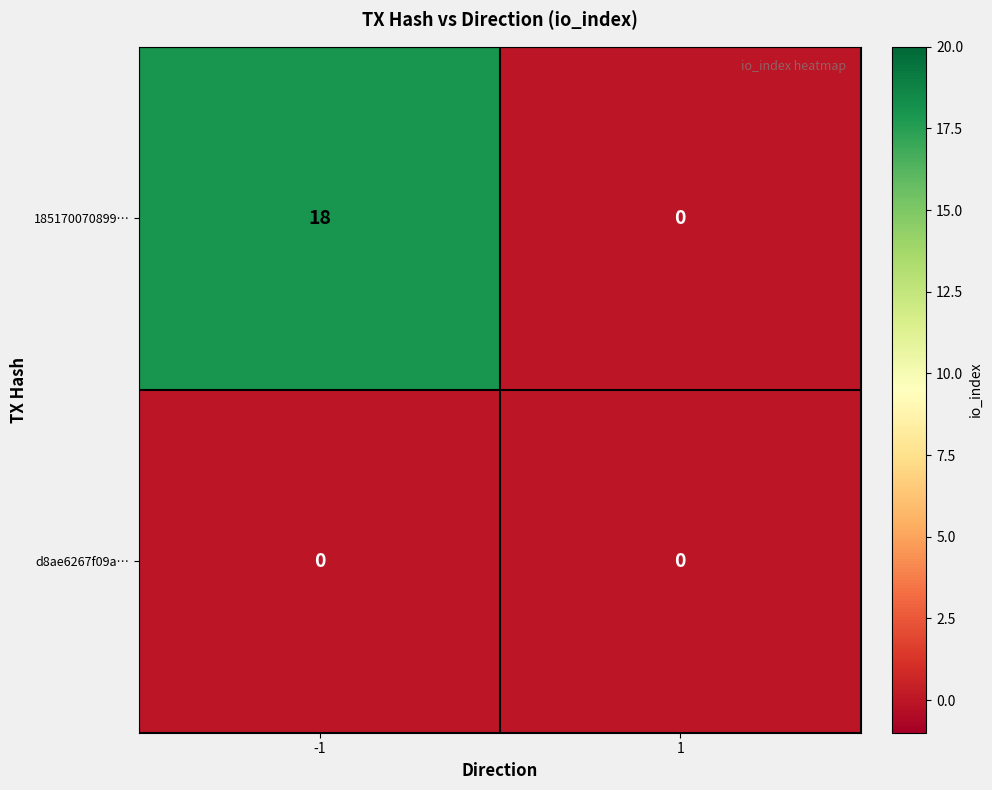

The value of d8ae6267f09a… at -1 is 0. True or false?

True